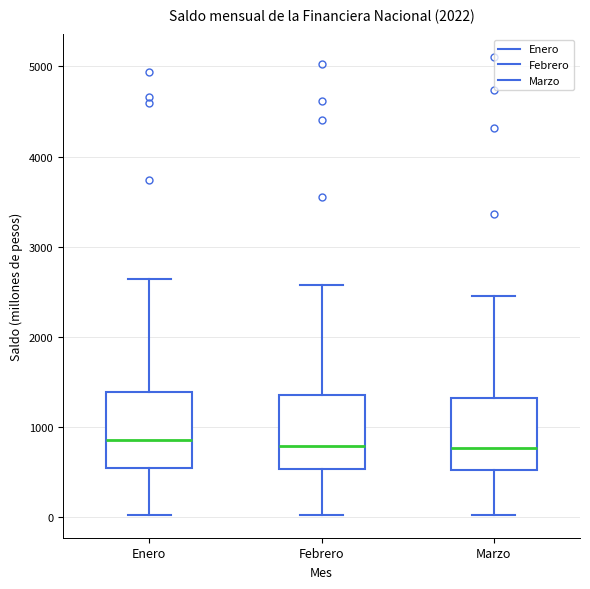

Where does the upper whisker of the box for Enero end on the y-axis? The values are not printed on the chart, so give them approximately, as read against the axis.

2600